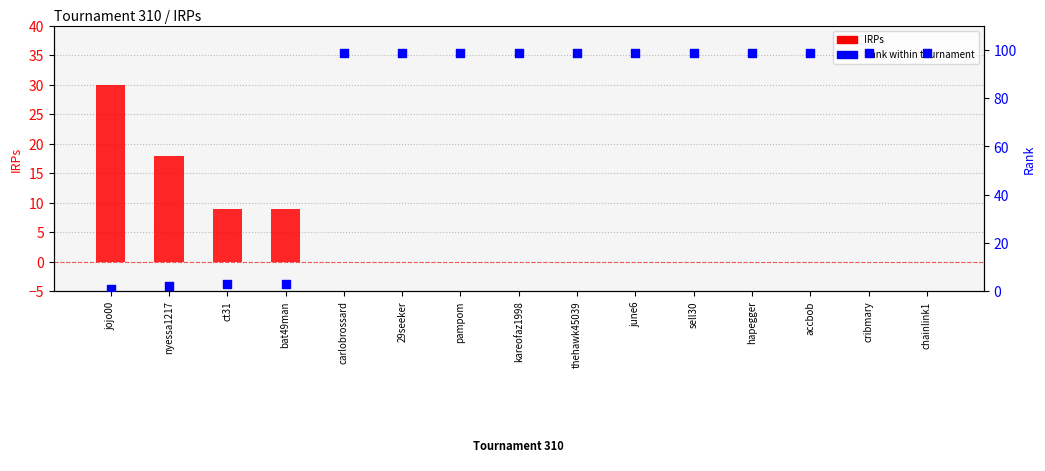

At which category is the sum across all series the highest?

carlobrossard